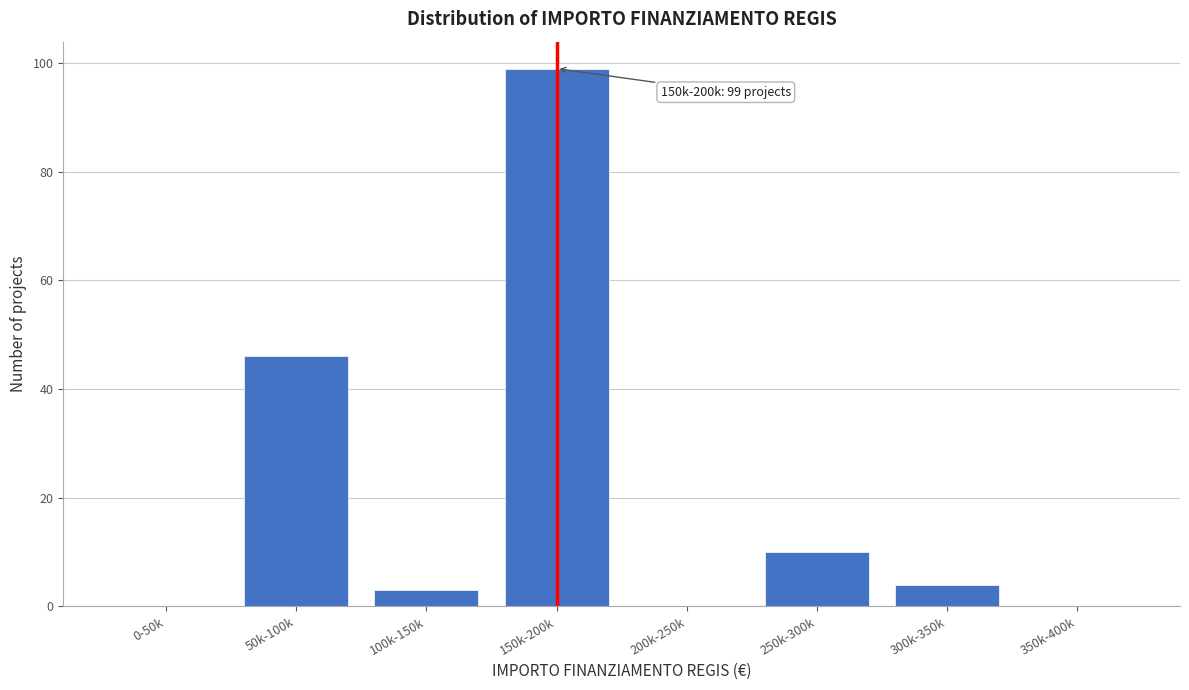

Reading left to right, extract all data points from this chart.

0-50k=0	50k-100k=46	100k-150k=3	150k-200k=99	200k-250k=0	250k-300k=10	300k-350k=4	350k-400k=0